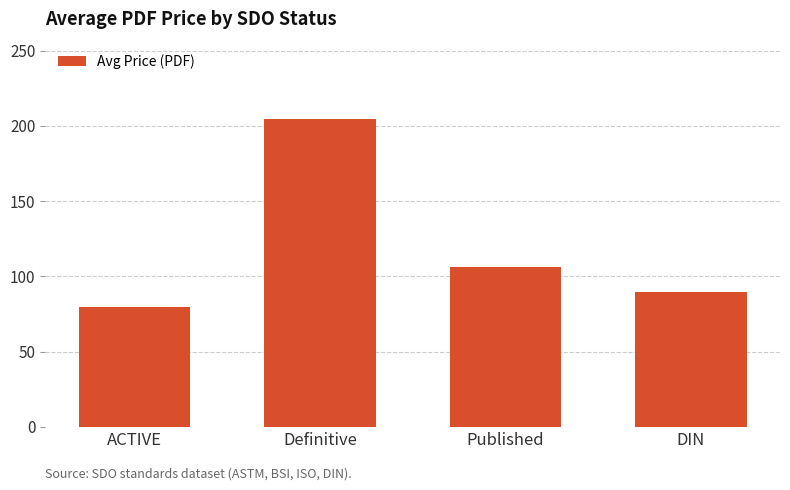

What position from the right is DIN?

1